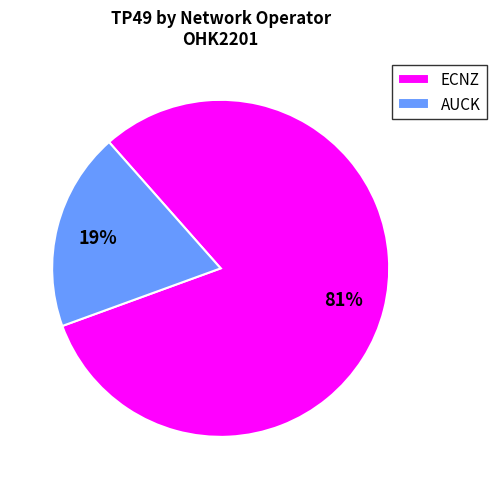

What is the largest slice in the pie chart?

ECNZ